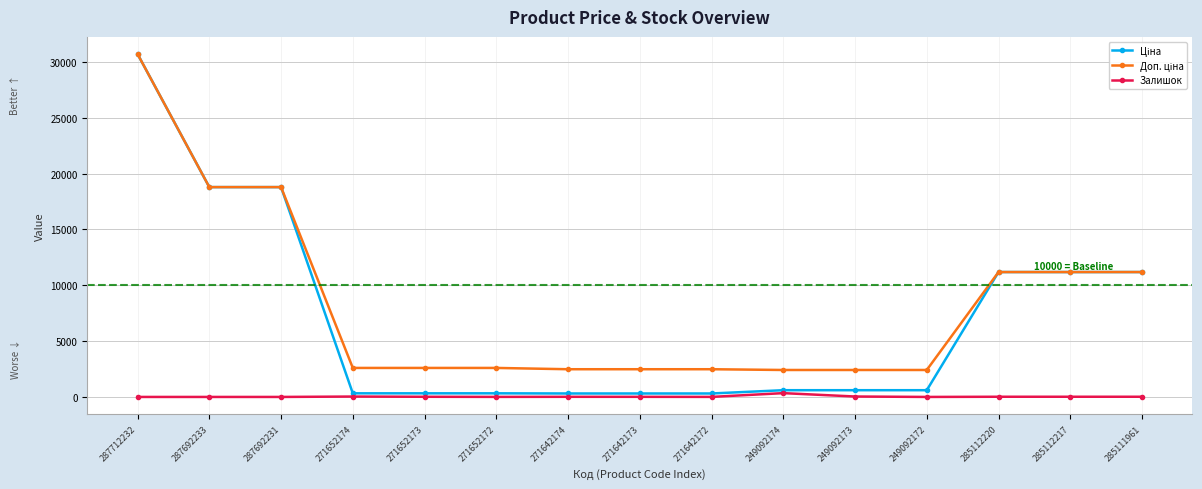

How many interior local valleys does the Залишок series have?

3